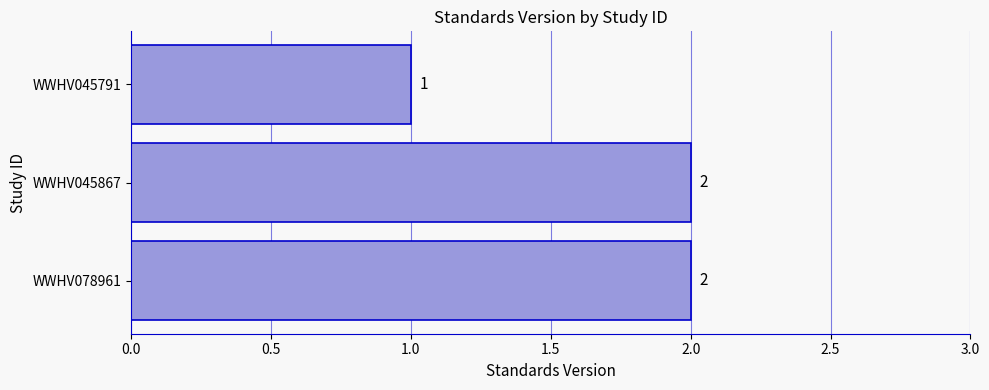

The chart shows a value of 0 at WWHV045791. True or false?

False